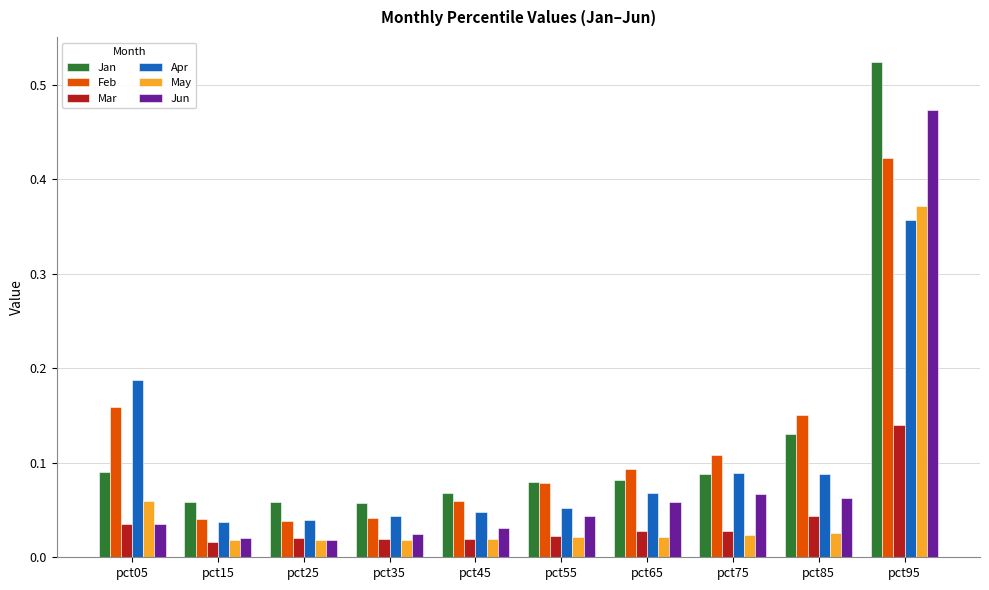

Which series changed the most between pct05 and pct15?

Apr